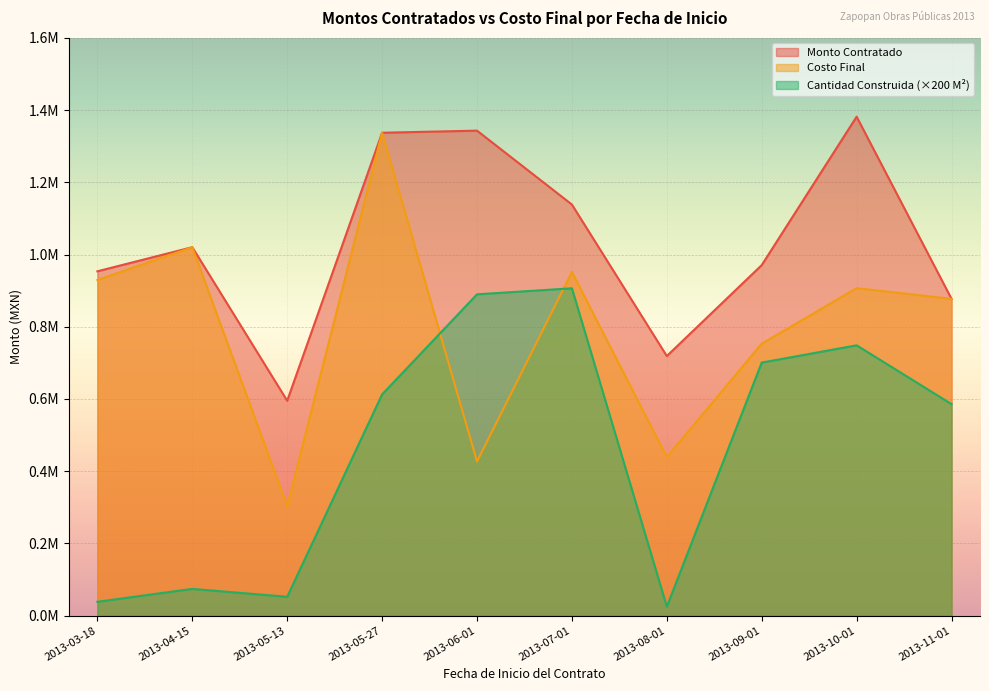

What is the total value across all series at 2013-05-27?

3287088